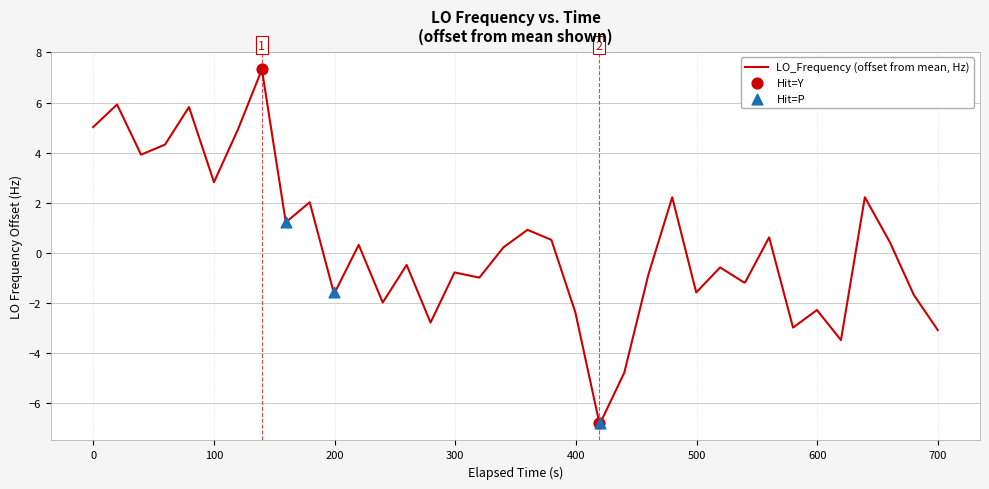

What is the minimum value shown in the chart?

-6.8